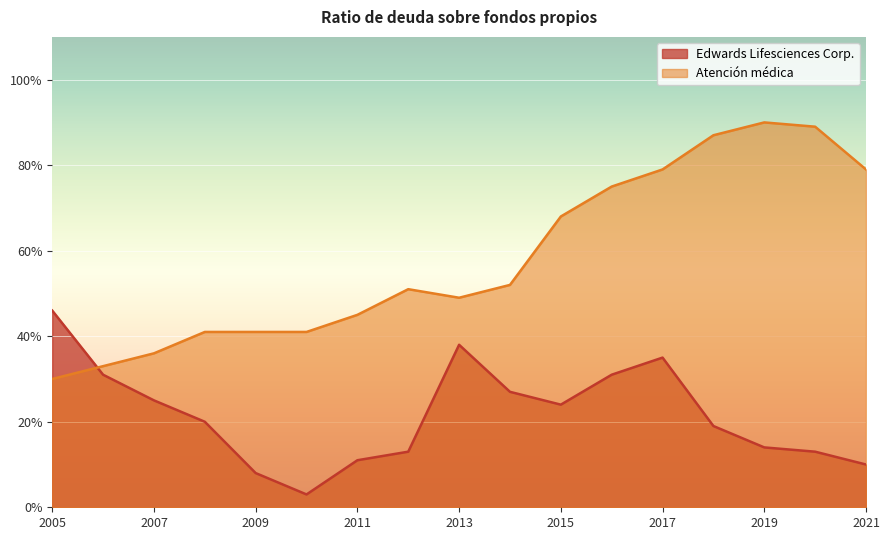

Between which two adjacent categories do Edwards Lifesciences Corp. and Atención médica first intersect?

2006 and 2005